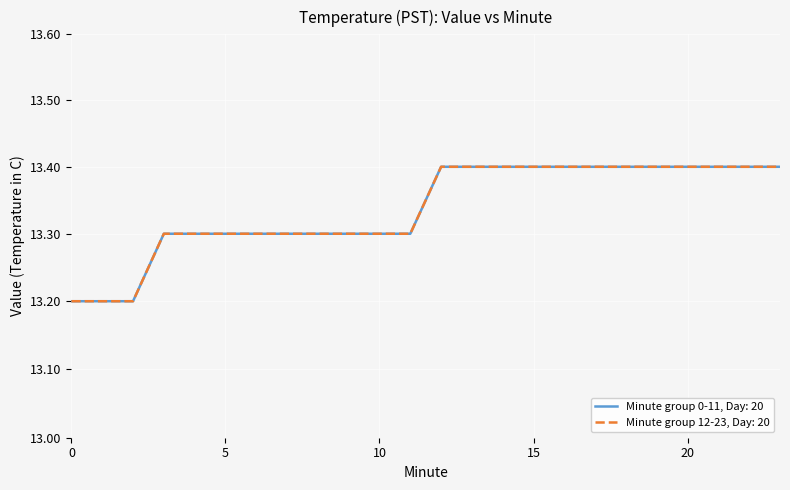

The Hour 0 value shifted series shows 13.2 at 1. True or false?

True